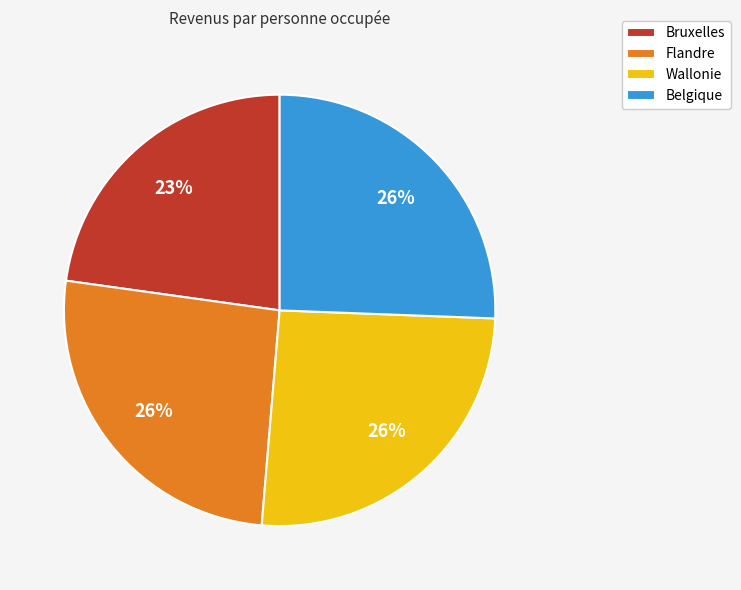

Is it true that Belgique is 26% of the pie?

True